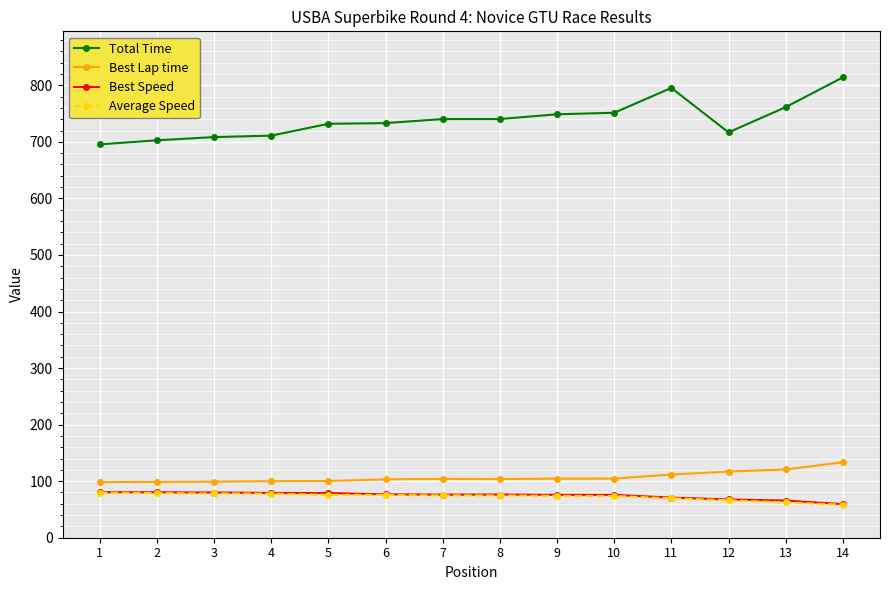

What is the highest value of the Total Time series?

814.1